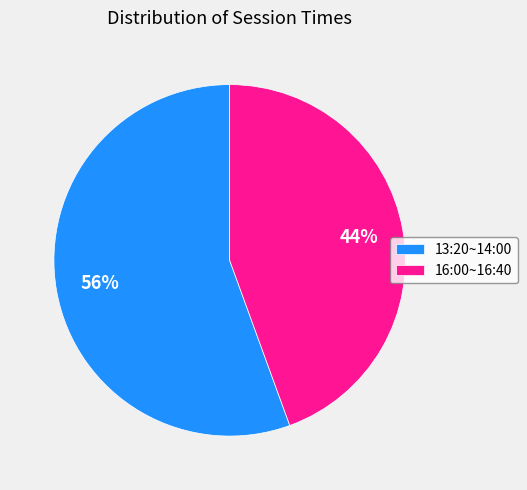

How many slices are in this pie chart?

2